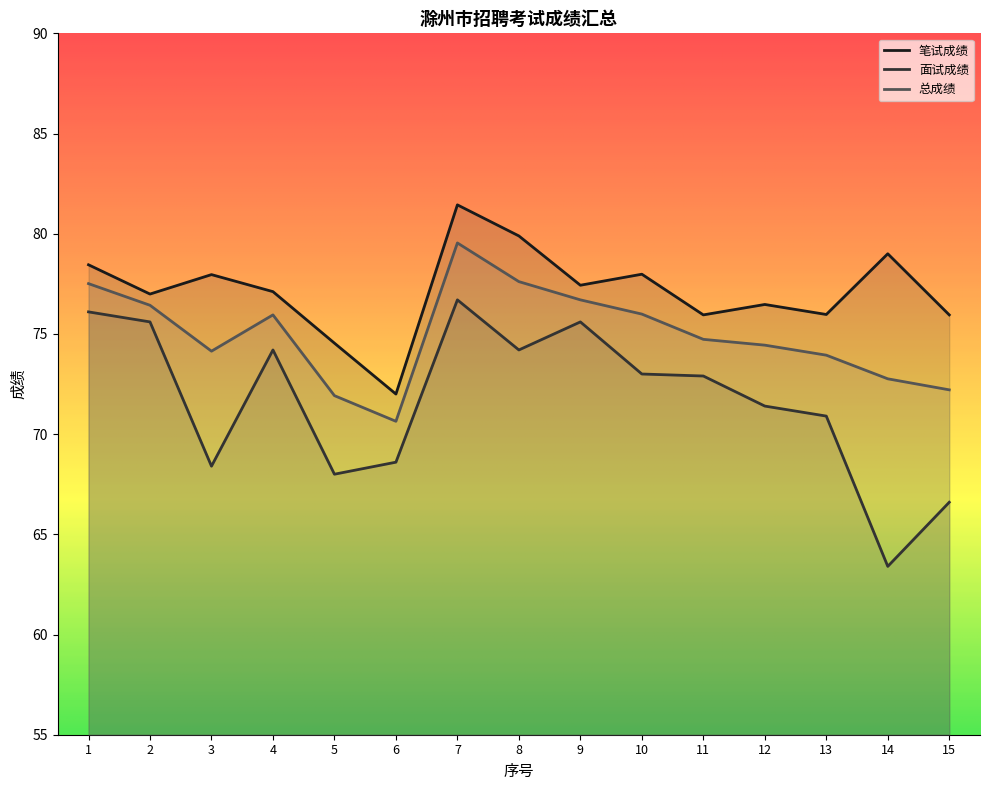

What is the approximate value of 笔试成绩 at 12?

76.5